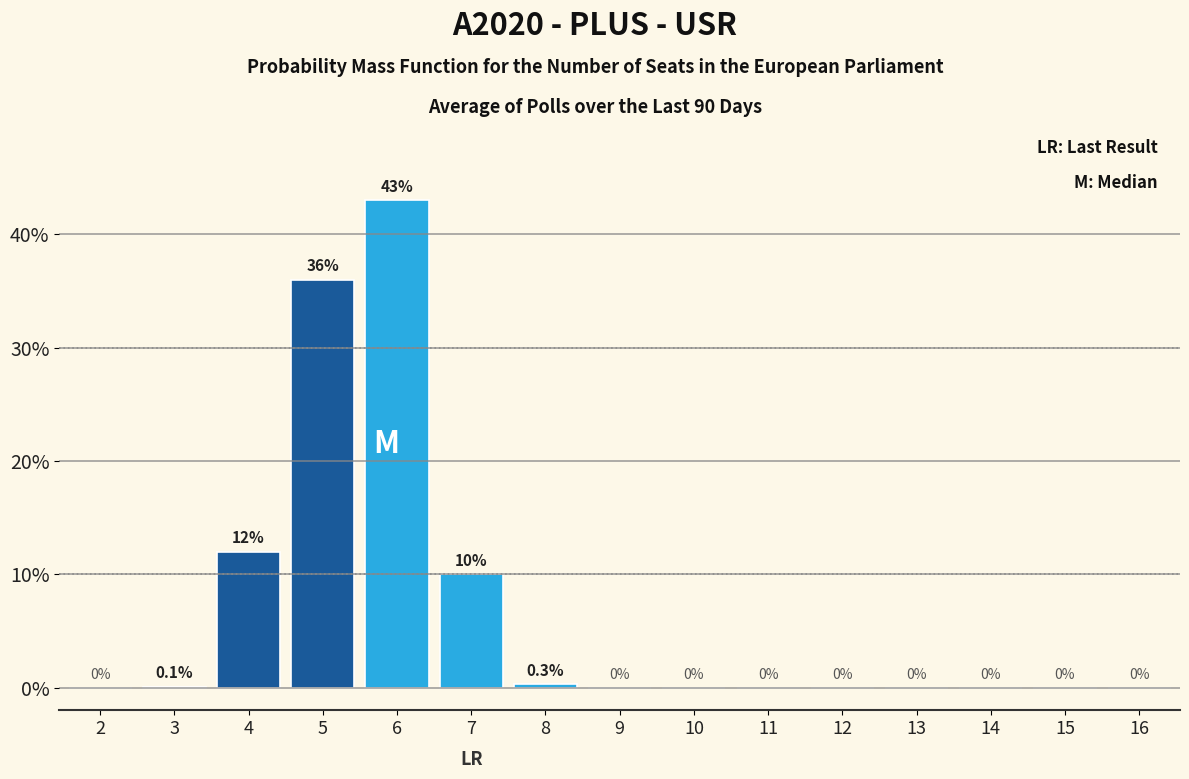

Reading left to right, list all the values displayed in this chart.

2=0.0	3=0.1	4=12.0	5=36.0	6=43.0	7=10.0	8=0.3	9=0.0	10=0.0	11=0.0	12=0.0	13=0.0	14=0.0	15=0.0	16=0.0